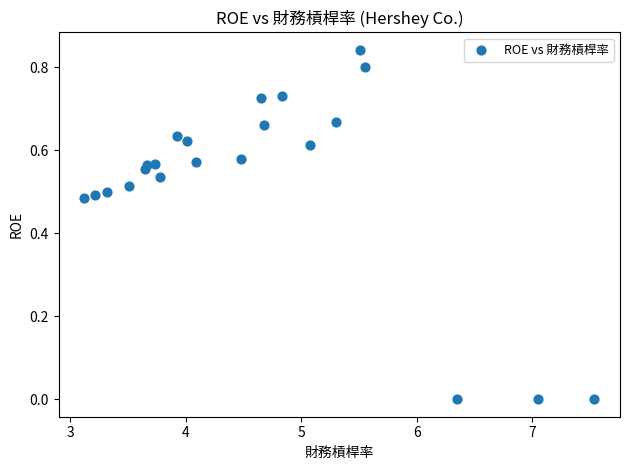

What is the range of X values (max minus min)?

4.4